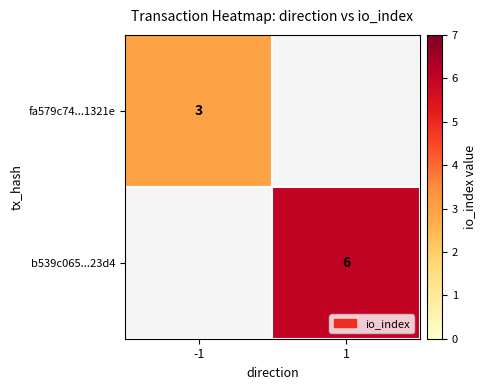

The value of b539c065...23d4 at 1 is 9. True or false?

False